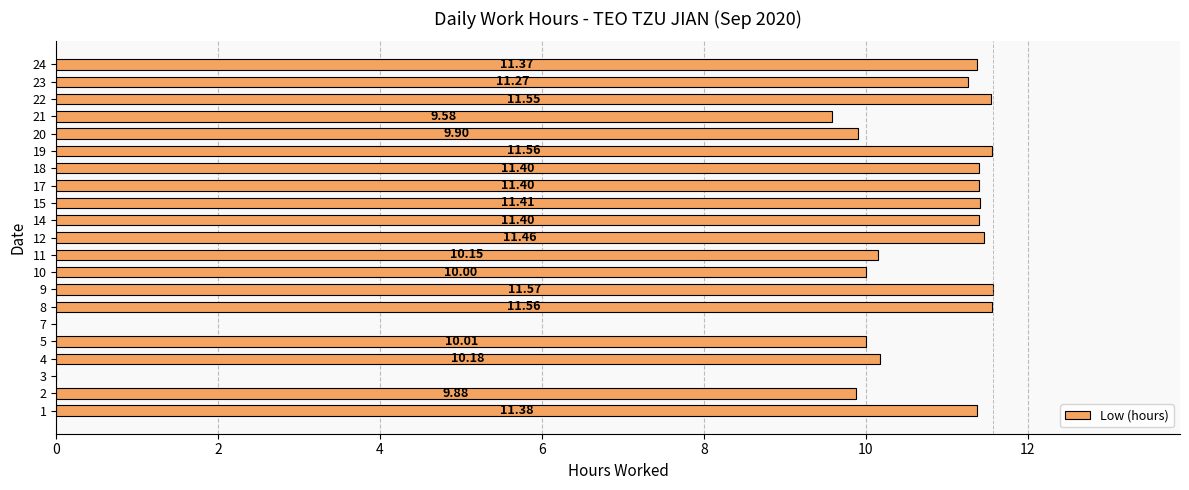

What is the change in value from 10 to 17?

+1.4